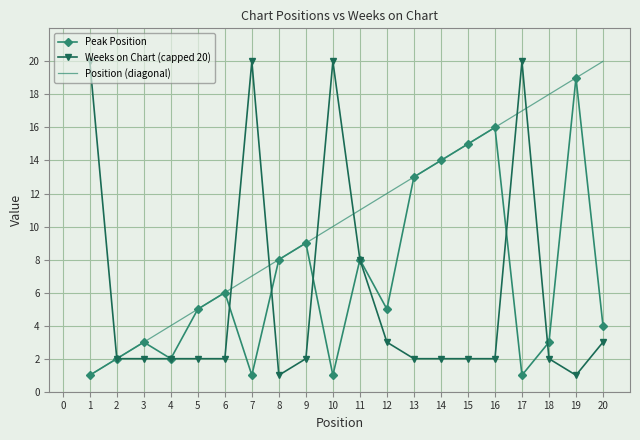

Is it true that Peak Position equals 5 at 12?

True